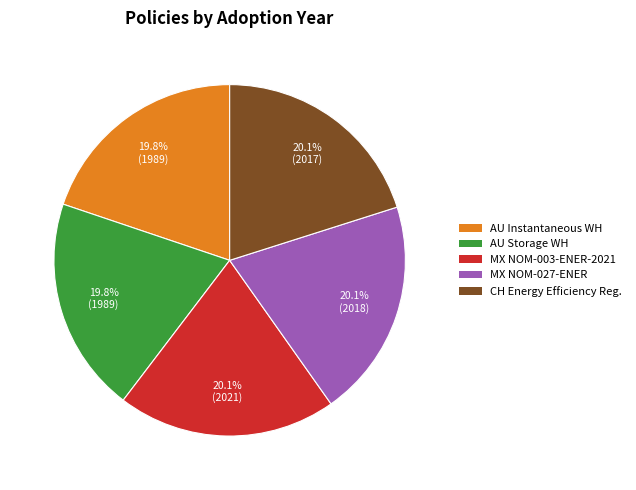

Is there a majority slice in this chart?

No